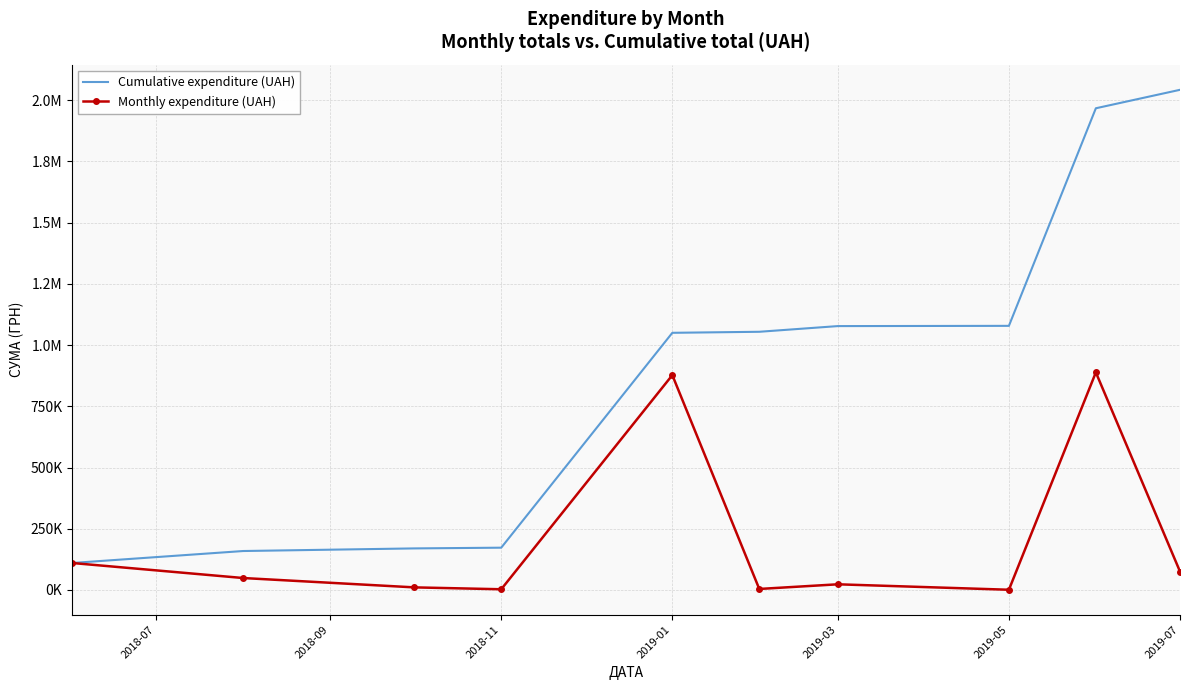

True or false: Monthly expenditure (UAH) and Cumulative expenditure (UAH) cross at least once.

False